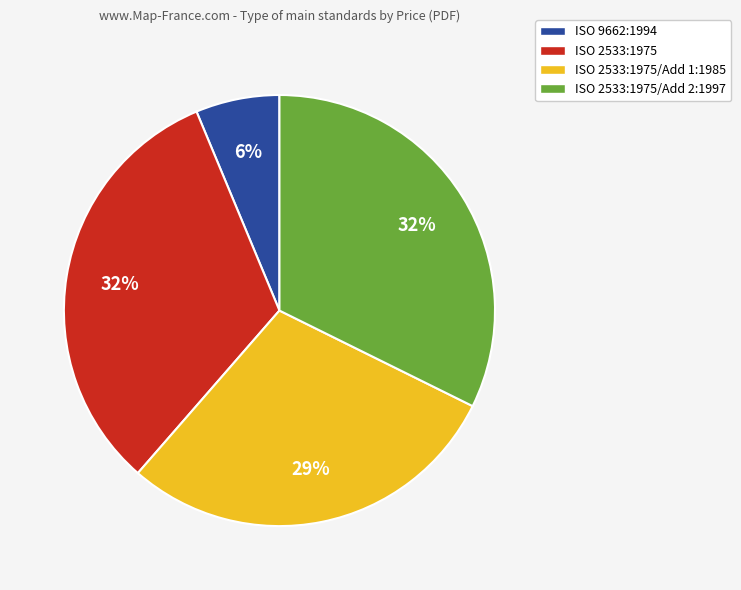

To the nearest percent, what is the difference between the largest and smallest slice percentages?

26%